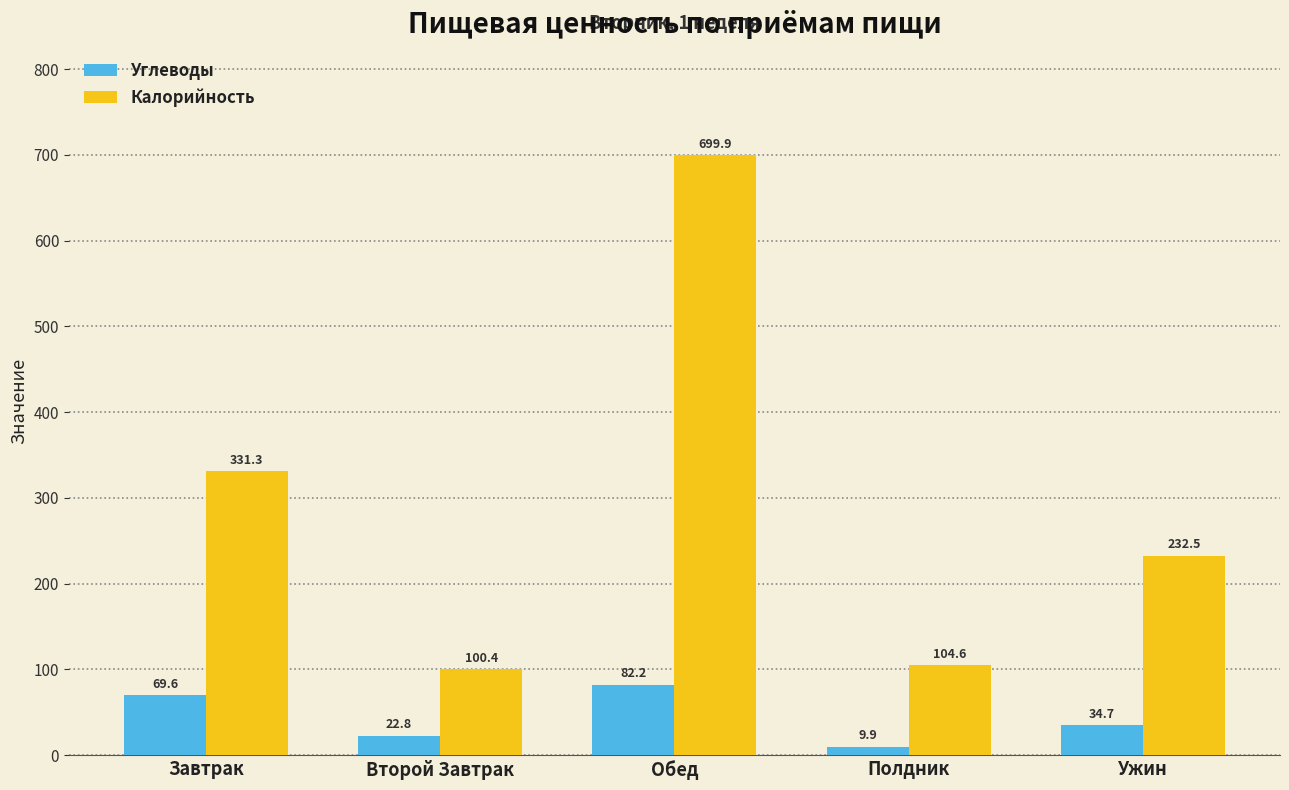

What is the sum of the Углеводы values at Полдник and Второй Завтрак?

32.7